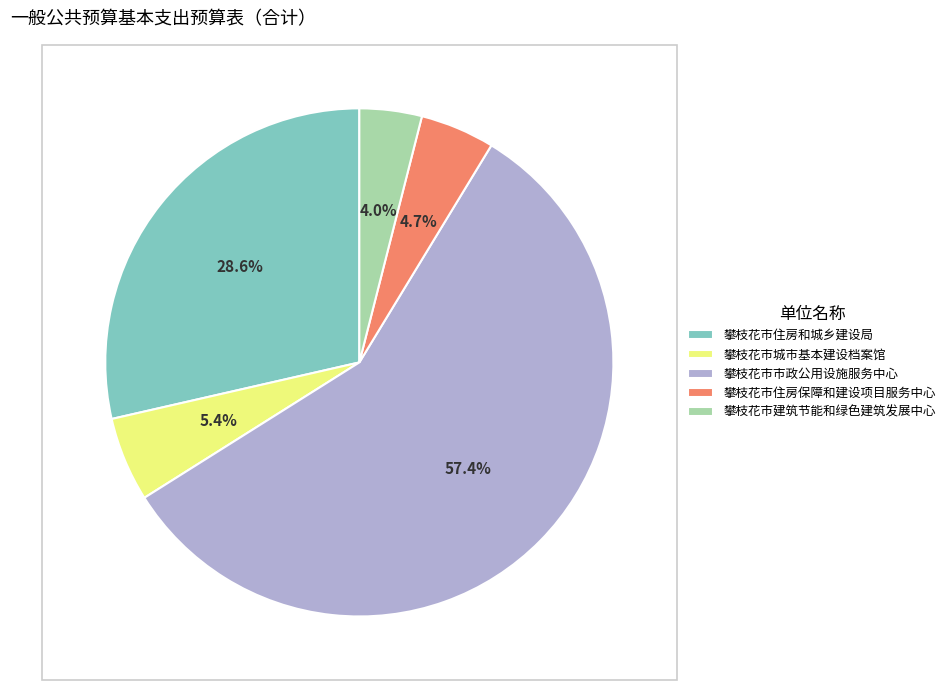

Between 攀枝花市住房和城乡建设局 and 攀枝花市建筑节能和绿色建筑发展中心, which is larger?

攀枝花市住房和城乡建设局